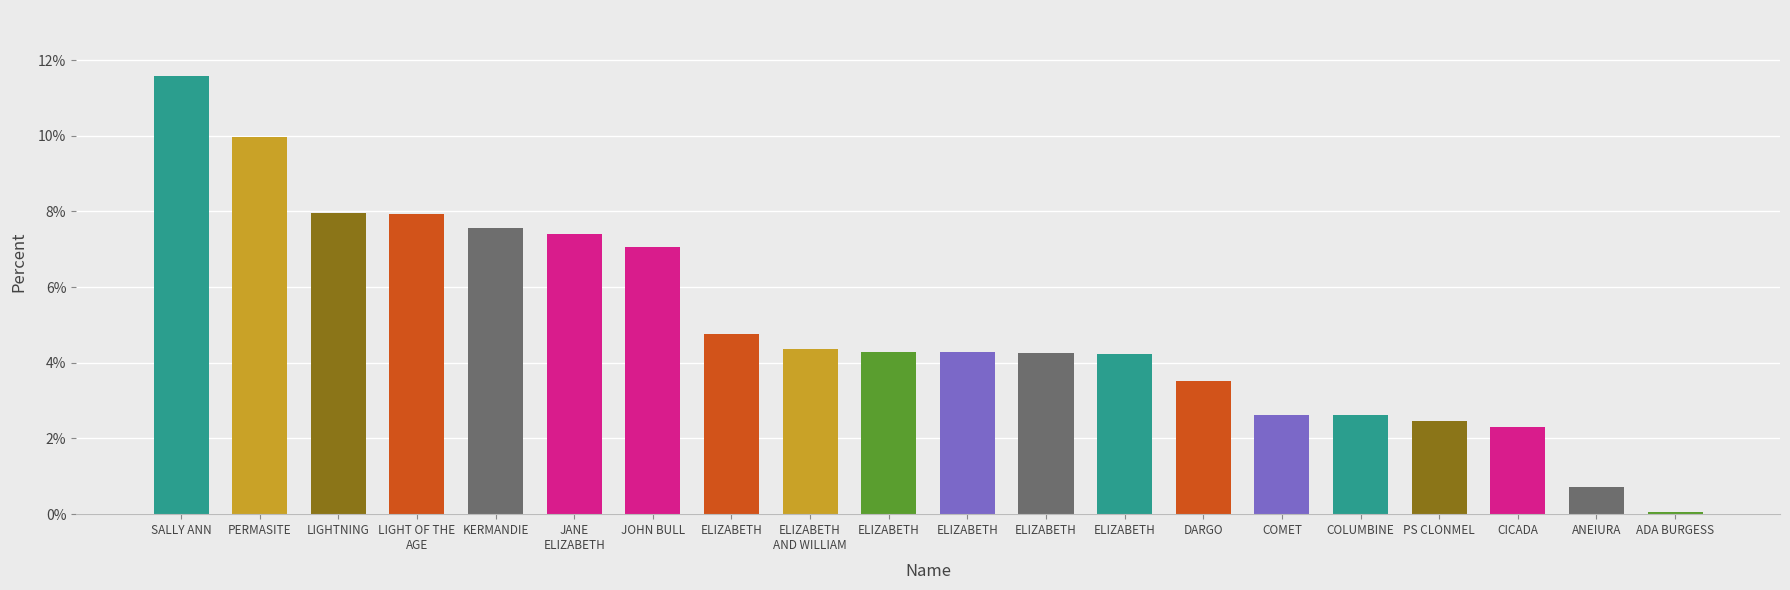

How many series are shown in this chart?

1